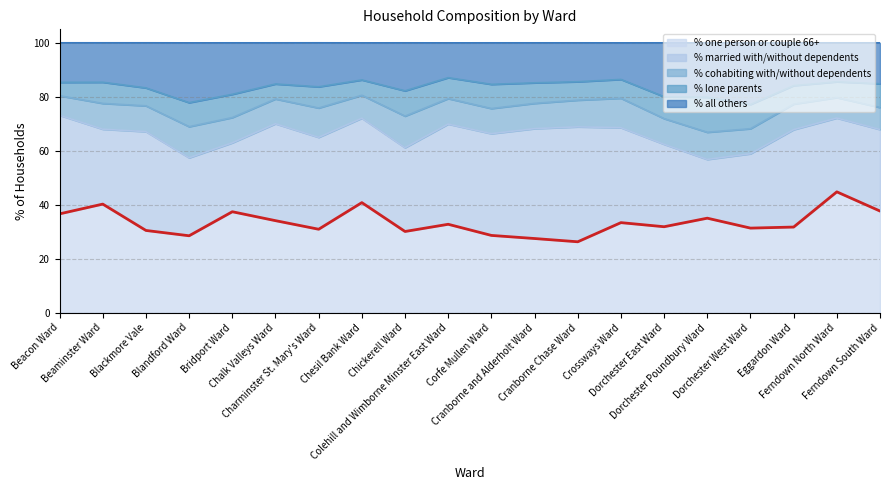

Reading right to left, list all the values displayed in this chart.

% one person or couple 66+: Ferndown South Ward=37.6	Ferndown North Ward=44.8	Eggardon Ward=31.7	Dorchester West Ward=31.3	Dorchester Poundbury Ward=35.0	Dorchester East Ward=31.8	Crossways Ward=33.4	Cranborne Chase Ward=26.2	Cranborne and Alderholt Ward=27.5	Corfe Mullen Ward=28.6	Colehill and Wimborne Minster East Ward=32.7	Chickerell Ward=30.1	Chesil Bank Ward=40.8	Charminster St. Mary's Ward=30.9	Chalk Valleys Ward=34.1	Bridport Ward=37.4	Blandford Ward=28.5	Blackmore Vale=30.4	Beaminster Ward=40.2	Beacon Ward=36.6
% married with/without dependents: Ferndown South Ward=30.2	Ferndown North Ward=27.4	Eggardon Ward=36.1	Dorchester West Ward=27.6	Dorchester Poundbury Ward=21.8	Dorchester East Ward=30.6	Crossways Ward=35.2	Cranborne Chase Ward=42.6	Cranborne and Alderholt Ward=40.7	Corfe Mullen Ward=37.7	Colehill and Wimborne Minster East Ward=37.1	Chickerell Ward=31.1	Chesil Bank Ward=31.3	Charminster St. Mary's Ward=34.1	Chalk Valleys Ward=35.9	Bridport Ward=25.5	Blandford Ward=28.9	Blackmore Vale=36.6	Beaminster Ward=27.8	Beacon Ward=36.5
% cohabiting with/without dependents: Ferndown South Ward=8.2	Ferndown North Ward=7.6	Eggardon Ward=9.5	Dorchester West Ward=9.3	Dorchester Poundbury Ward=10.1	Dorchester East Ward=9.5	Crossways Ward=10.9	Cranborne Chase Ward=9.9	Cranborne and Alderholt Ward=9.4	Corfe Mullen Ward=9.3	Colehill and Wimborne Minster East Ward=9.5	Chickerell Ward=11.7	Chesil Bank Ward=8.5	Charminster St. Mary's Ward=10.9	Chalk Valleys Ward=9.2	Bridport Ward=9.4	Blandford Ward=11.5	Blackmore Vale=9.6	Beaminster Ward=9.6	Beacon Ward=7.2
% lone parents: Ferndown South Ward=8.8	Ferndown North Ward=5.9	Eggardon Ward=6.9	Dorchester West Ward=9.0	Dorchester Poundbury Ward=13.0	Dorchester East Ward=8.1	Crossways Ward=7.0	Cranborne Chase Ward=6.8	Cranborne and Alderholt Ward=7.6	Corfe Mullen Ward=9.0	Colehill and Wimborne Minster East Ward=7.7	Chickerell Ward=9.4	Chesil Bank Ward=5.7	Charminster St. Mary's Ward=7.8	Chalk Valleys Ward=5.5	Bridport Ward=8.6	Blandford Ward=8.9	Blackmore Vale=6.6	Beaminster Ward=7.8	Beacon Ward=5.0
% all others: Ferndown South Ward=15.2	Ferndown North Ward=14.4	Eggardon Ward=15.9	Dorchester West Ward=22.8	Dorchester Poundbury Ward=20.2	Dorchester East Ward=20.0	Crossways Ward=13.6	Cranborne Chase Ward=14.4	Cranborne and Alderholt Ward=14.8	Corfe Mullen Ward=15.4	Colehill and Wimborne Minster East Ward=12.9	Chickerell Ward=17.8	Chesil Bank Ward=13.8	Charminster St. Mary's Ward=16.3	Chalk Valleys Ward=15.3	Bridport Ward=19.1	Blandford Ward=22.2	Blackmore Vale=16.7	Beaminster Ward=14.6	Beacon Ward=14.7